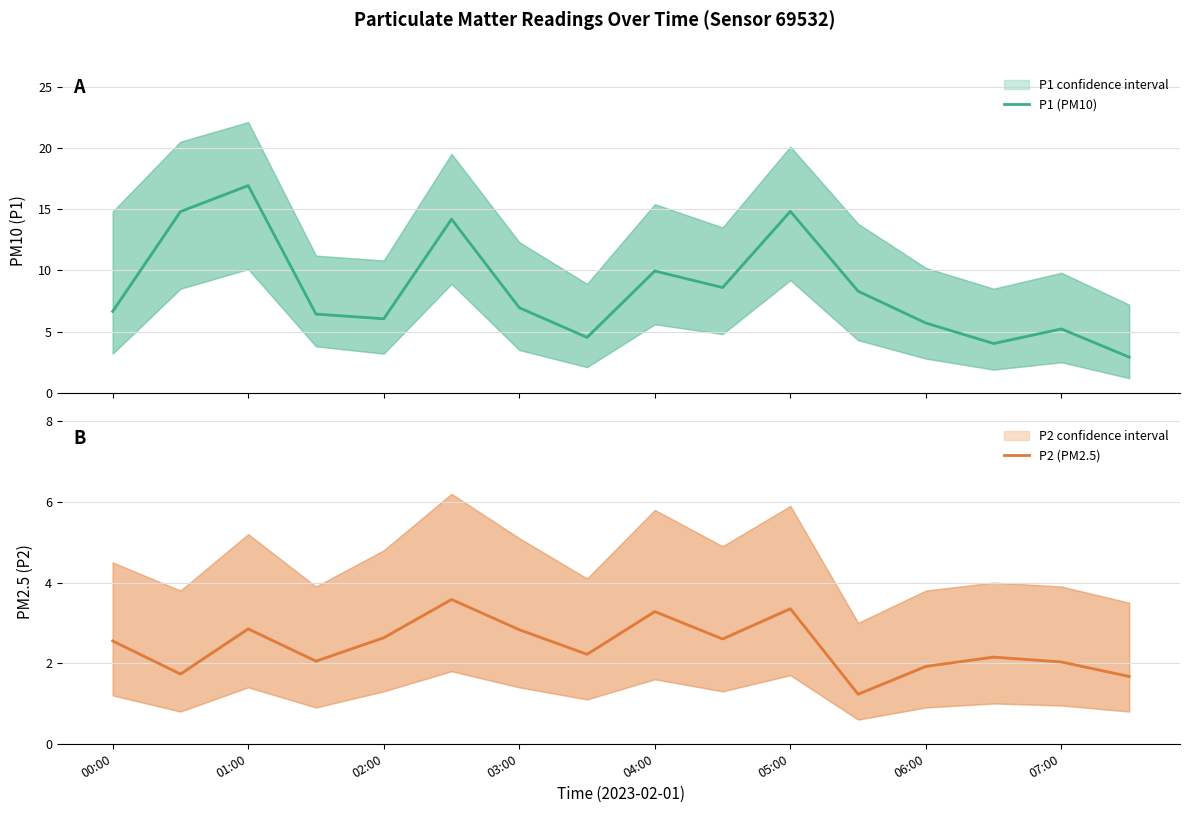

Which series has the largest total across all categories?

P1 (PM10)